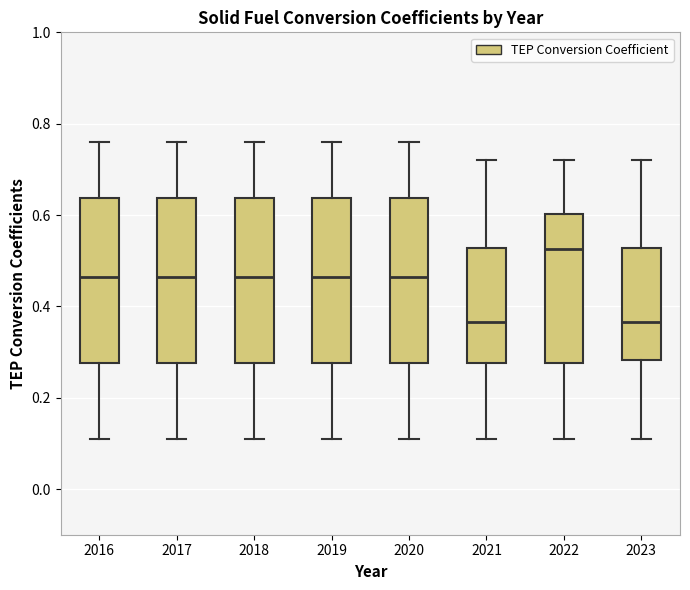

Where does the upper whisker of the box at x = 2017 end on the y-axis? The values are not printed on the chart, so give them approximately, as read against the axis.

0.76